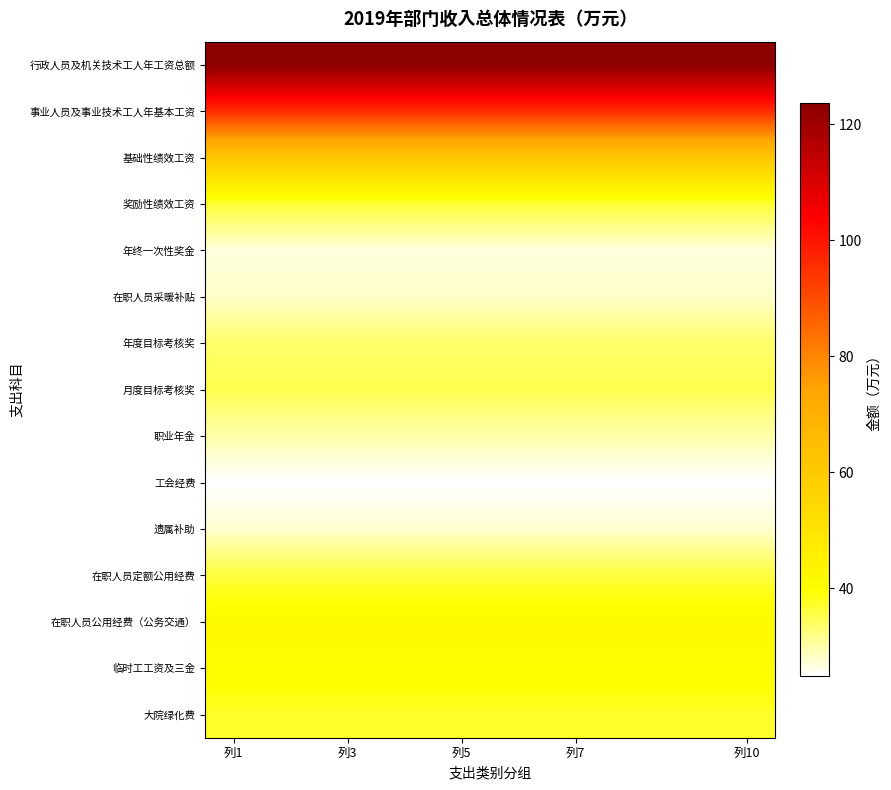

Reading left to right, what are all the values shown in this chart?

行政人员及机关技术工人年工资总额: 123.6	123.6	123.6	123.6	123.6	123.6	123.6	123.6	123.6	123.6
事业人员及事业技术工人年基本工资: 96.3	96.3	96.3	96.3	96.3	96.3	96.3	96.3	96.3	96.3
基础性绩效工资: 61.2	61.2	61.2	61.2	61.2	61.2	61.2	61.2	61.2	61.2
奖励性绩效工资: 36.7	36.7	36.7	36.7	36.7	36.7	36.7	36.7	36.7	36.7
年终一次性奖金: 26.9	26.9	26.9	26.9	26.9	26.9	26.9	26.9	26.9	26.9
在职人员采暖补贴: 28.1	28.1	28.1	28.1	28.1	28.1	28.1	28.1	28.1	28.1
年度目标考核奖: 33.5	33.5	33.5	33.5	33.5	33.5	33.5	33.5	33.5	33.5
月度目标考核奖: 35.2	35.2	35.2	35.2	35.2	35.2	35.2	35.2	35.2	35.2
职业年金: 29.8	29.8	29.8	29.8	29.8	29.8	29.8	29.8	29.8	29.8
工会经费: 24.8	24.8	24.8	24.8	24.8	24.8	24.8	24.8	24.8	24.8
遗属补助: 27.7	27.7	27.7	27.7	27.7	27.7	27.7	27.7	27.7	27.7
在职人员定额公用经费: 36.1	36.1	36.1	36.1	36.1	36.1	36.1	36.1	36.1	36.1
在职人员公用经费（公务交通）: 41.8	41.8	41.8	41.8	41.8	41.8	41.8	41.8	41.8	41.8
临时工工资及三金: 41.0	41.0	41.0	41.0	41.0	41.0	41.0	41.0	41.0	41.0
大院绿化费: 37.3	37.3	37.3	37.3	37.3	37.3	37.3	37.3	37.3	37.3